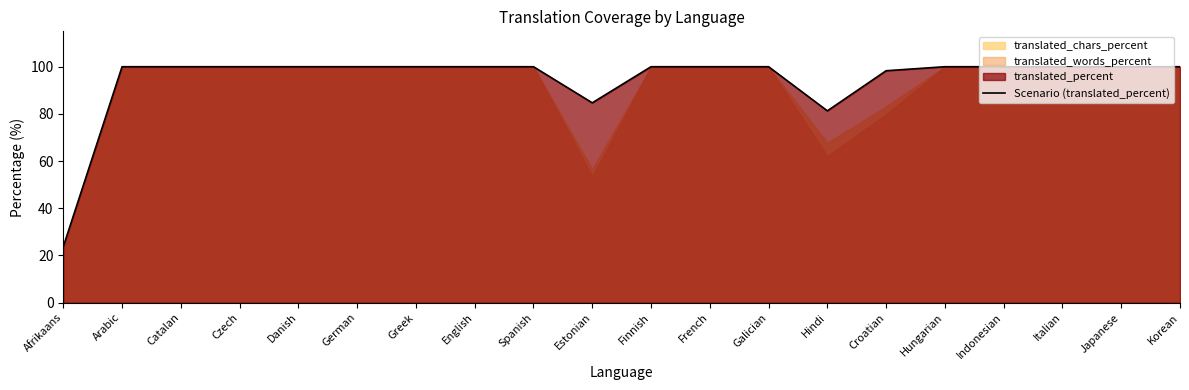

The chart shows a value of 100.0 at Japanese. True or false?

True